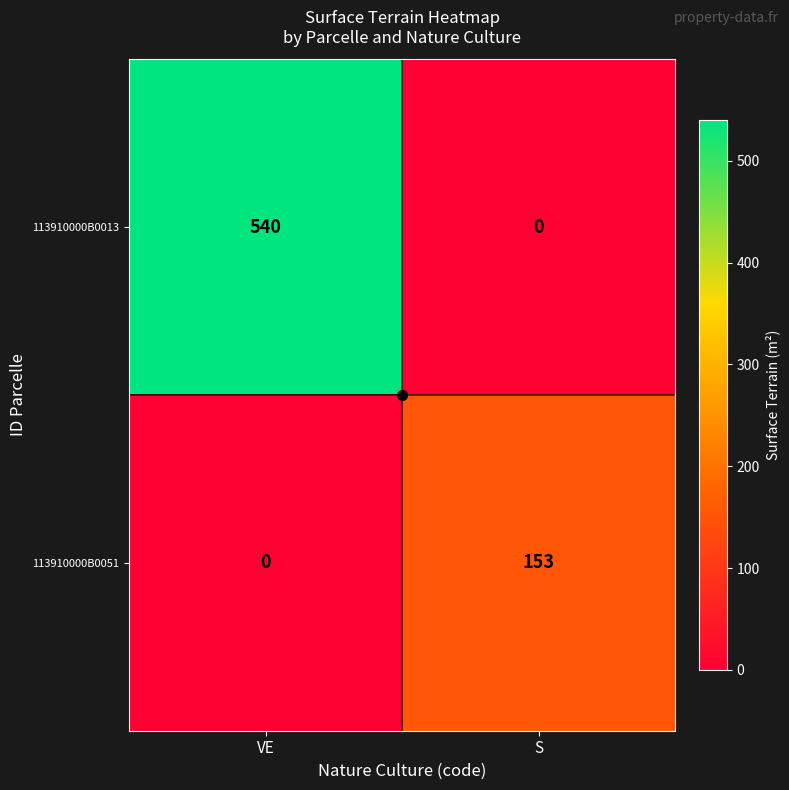

How many data points in 113910000B0051 are less than 153?

1